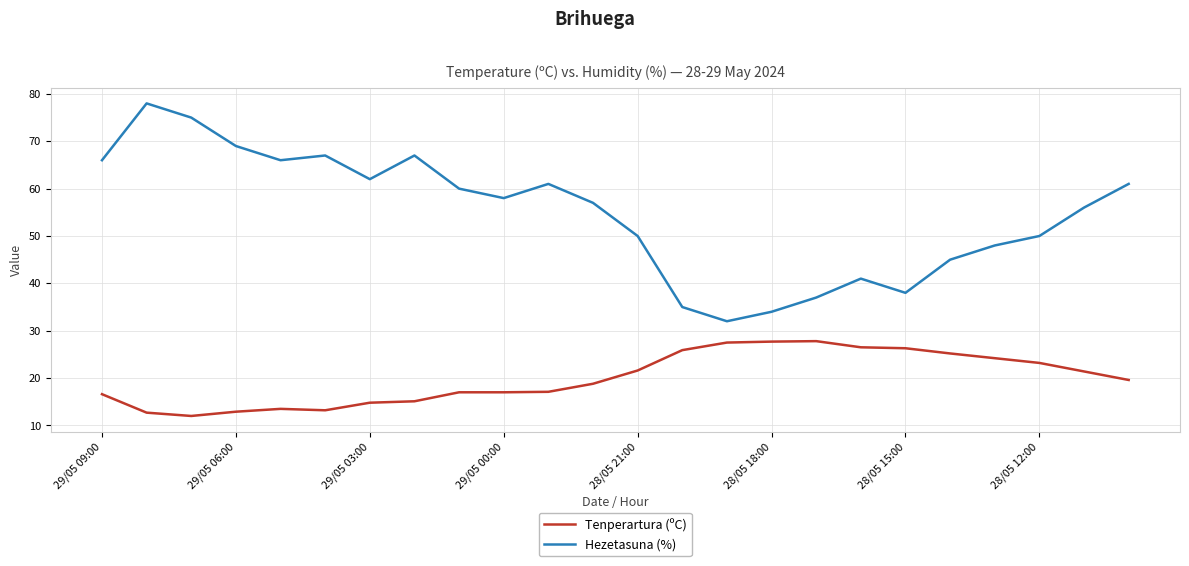

True or false: Tenperartura (ºC) and Hezetasuna (%) cross at least once.

False